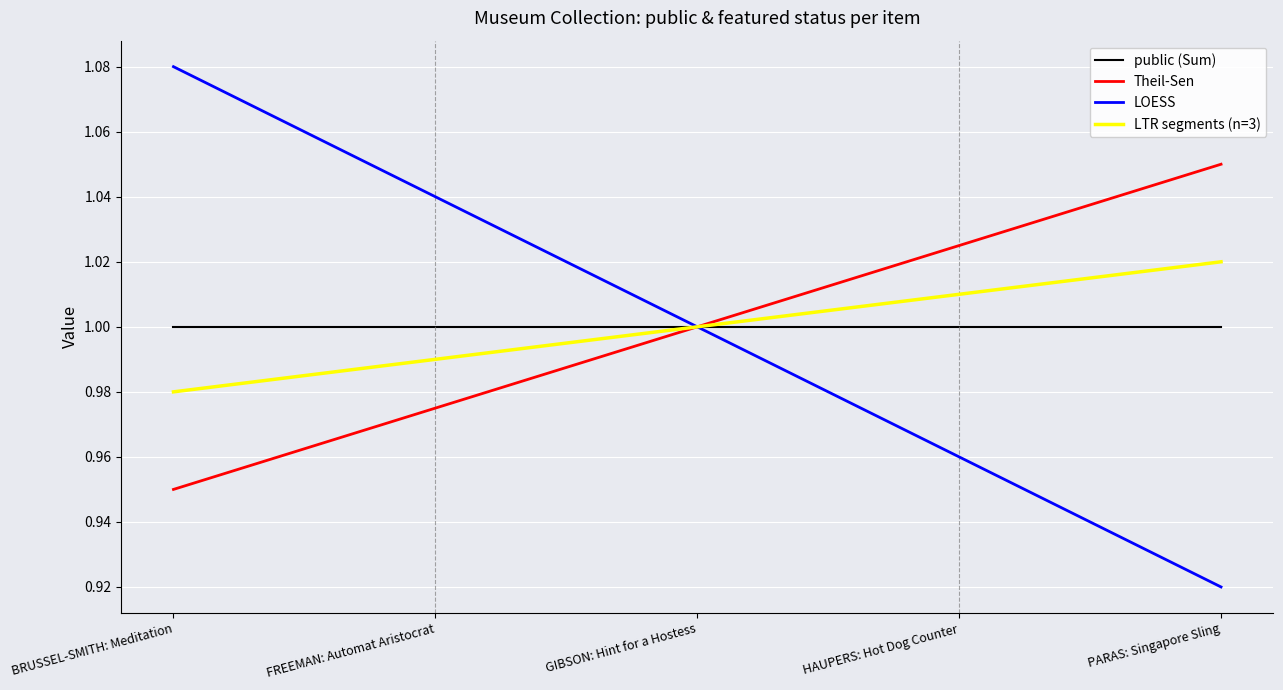

At which label does Theil-Sen reach its peak?

PARAS: Singapore Sling